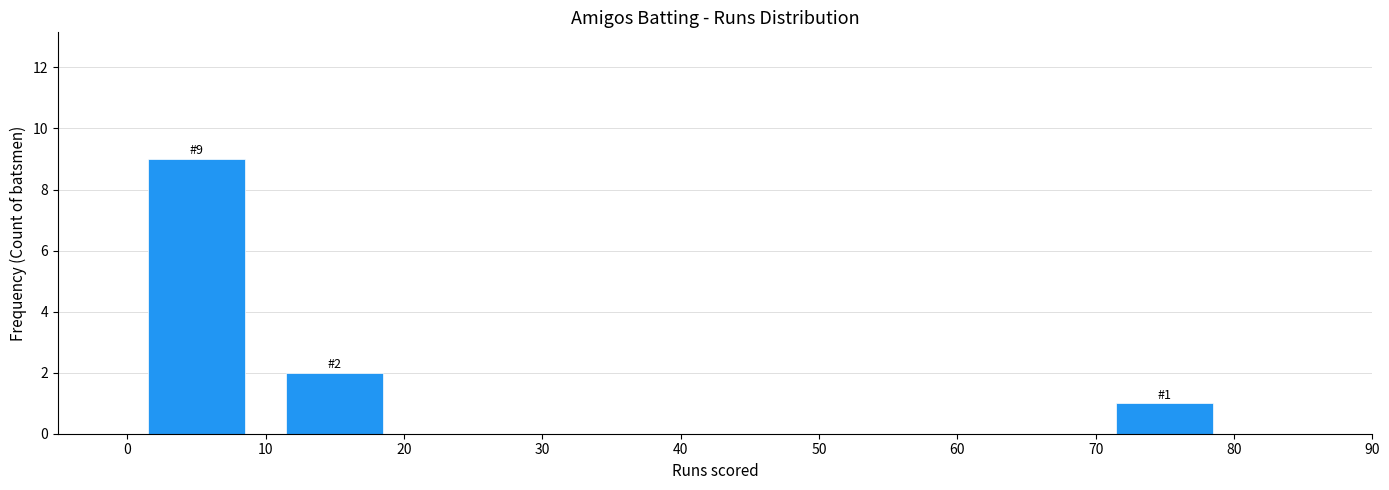

Over which range of the x-axis is the bar tallest?

0 to 10